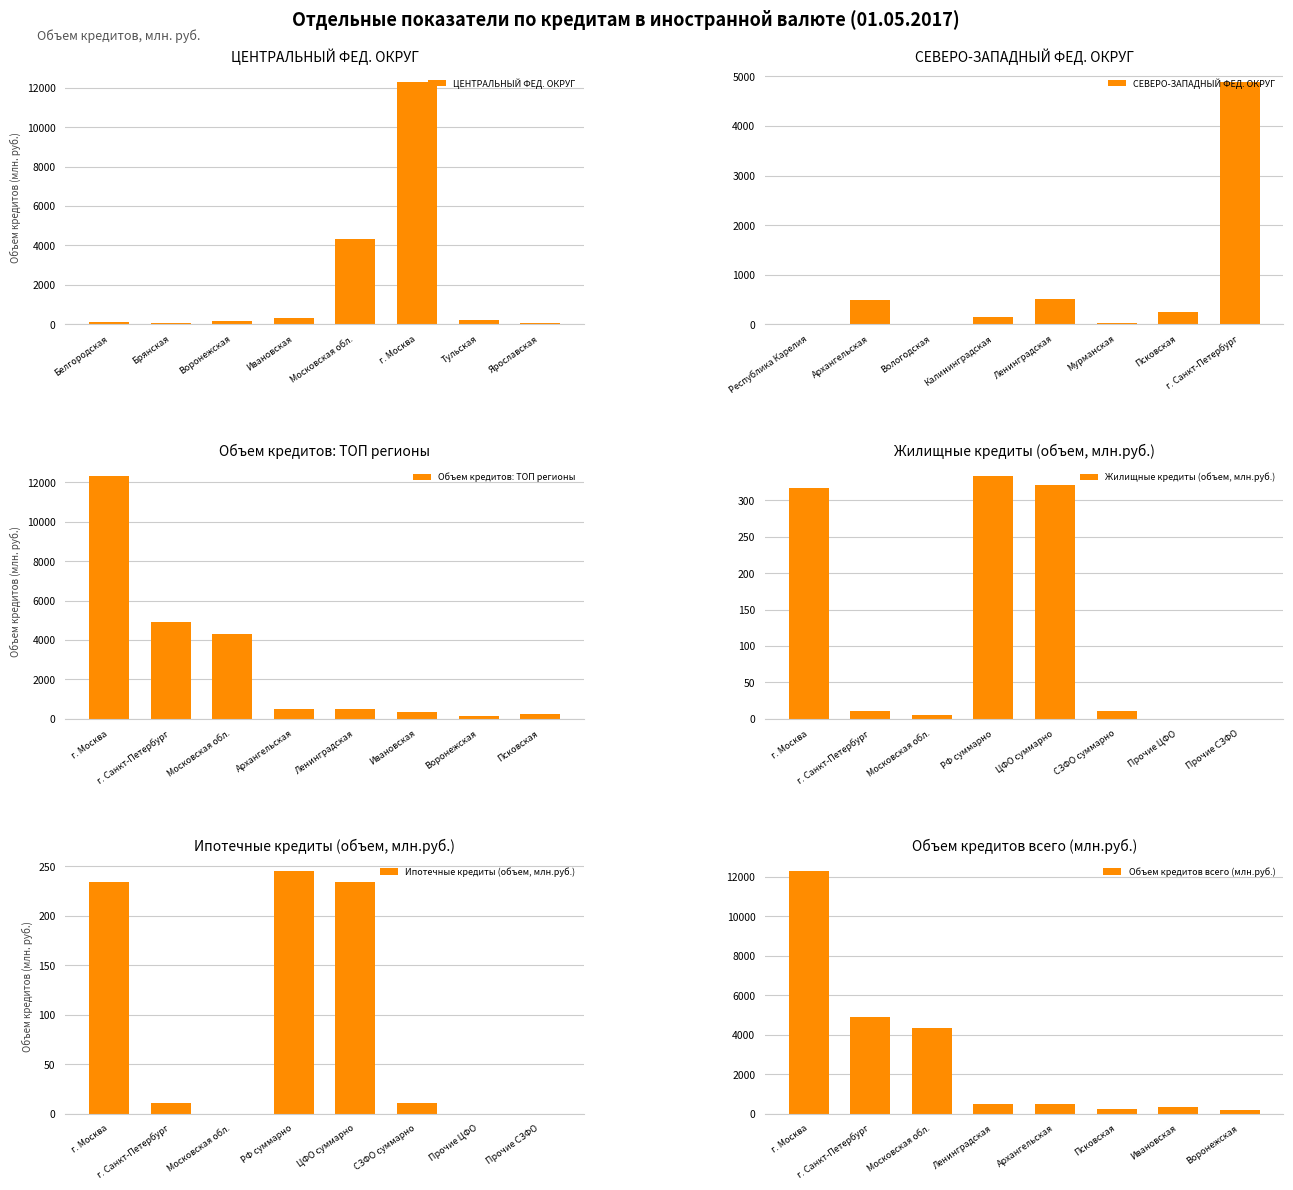

Reading left to right, what are all the values shown in this chart?

ЦЕНТРАЛЬНЫЙ ФЕД. ОКРУГ: 100	36	155	327	4325	12304	229	59
СЕВЕРО-ЗАПАДНЫЙ ФЕД. ОКРУГ: 11	487	12	152	510	25	237	4893
Объем кредитов: ТОП регионы: 12304	4893	4325	487	510	327	155	237
Жилищные кредиты (объем, млн.руб.): 317	11	5	333	321	11	0	0
Ипотечные кредиты (объем, млн.руб.): 234	11	0	245	234	11	0	0
Объем кредитов всего (млн.руб.): 12304	4893	4325	510	487	237	327	155